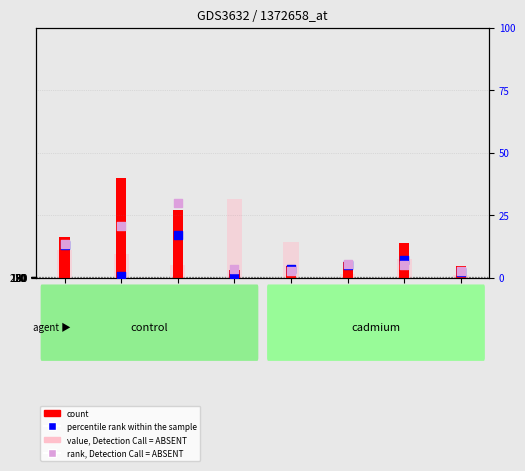

Which series contains the highest Y value?

count